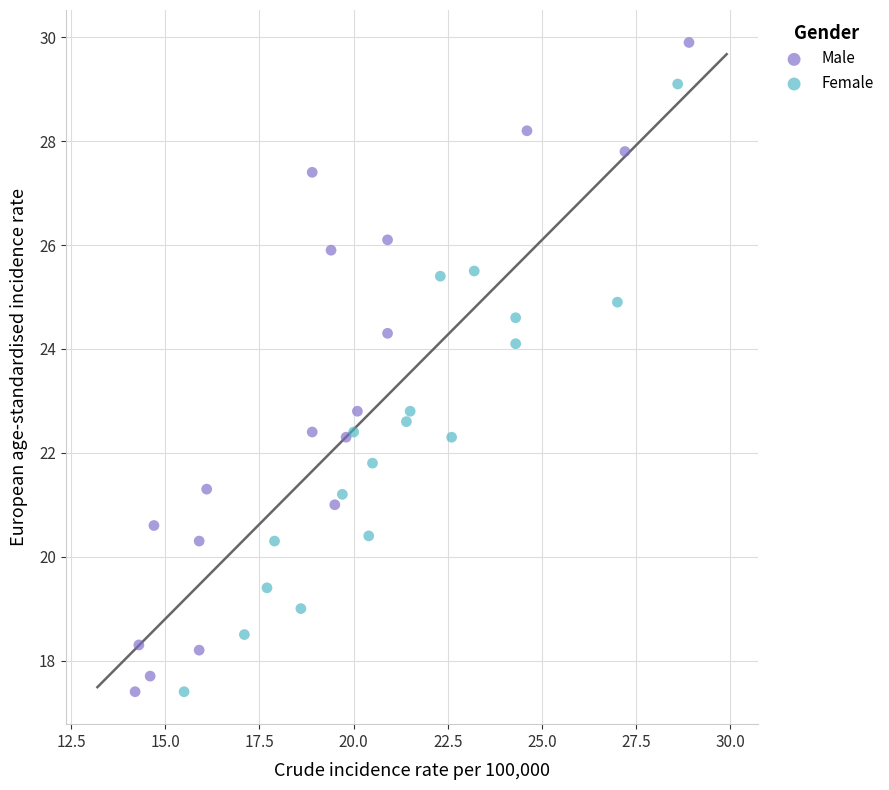

Which series reaches the maximum Y coordinate?

Male